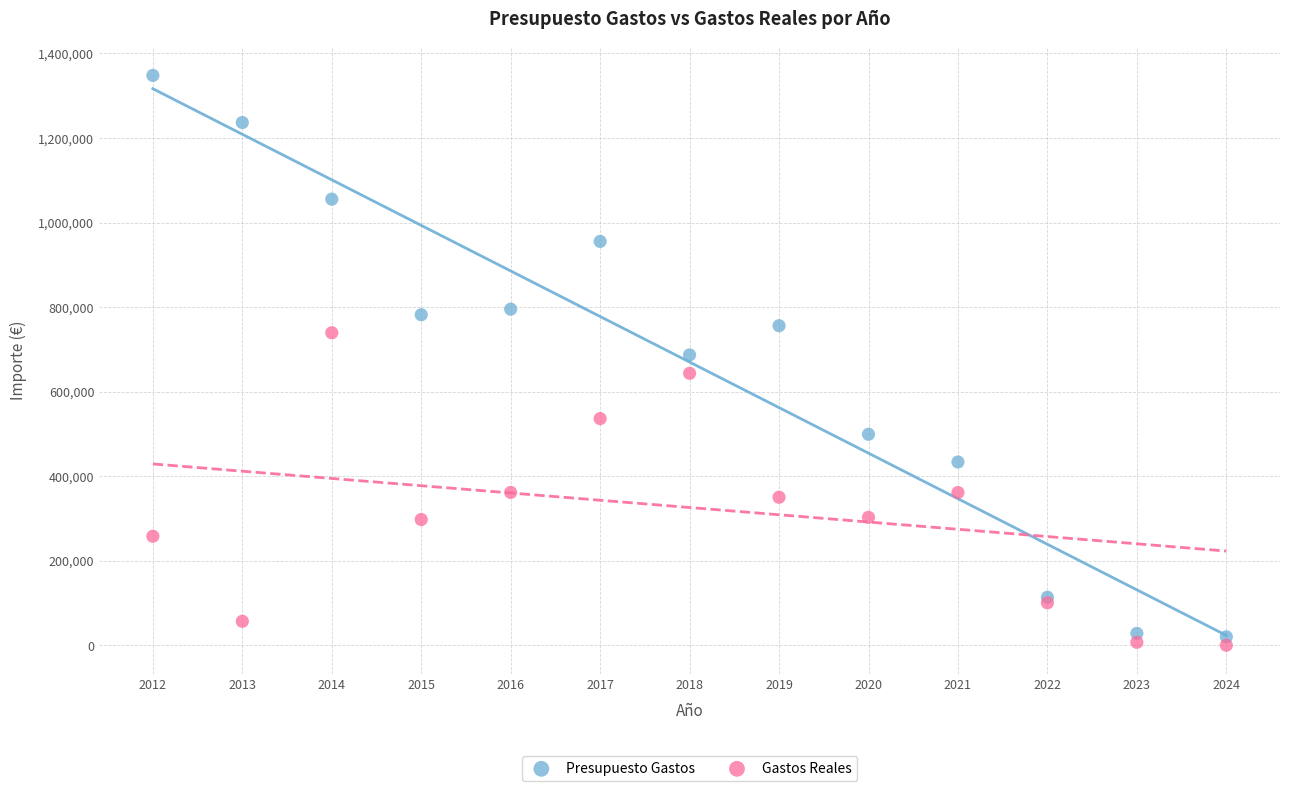

Which series reaches the minimum Y coordinate?

Gastos Reales